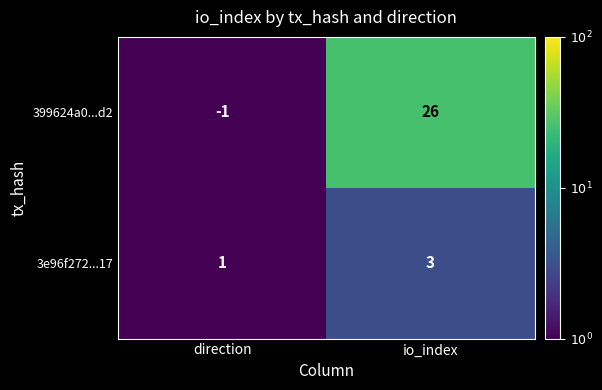

List the series in order of their overall mean, lowest first.

3e96f272...17, 399624a0...d2